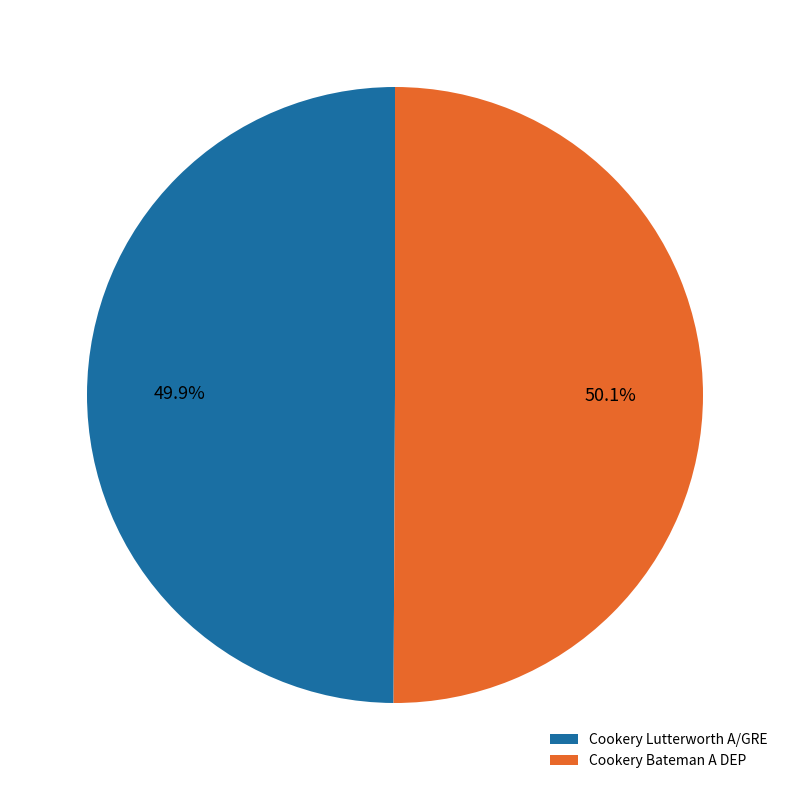

Is it true that Cookery Lutterworth A/GRE is 50% of the pie?

True